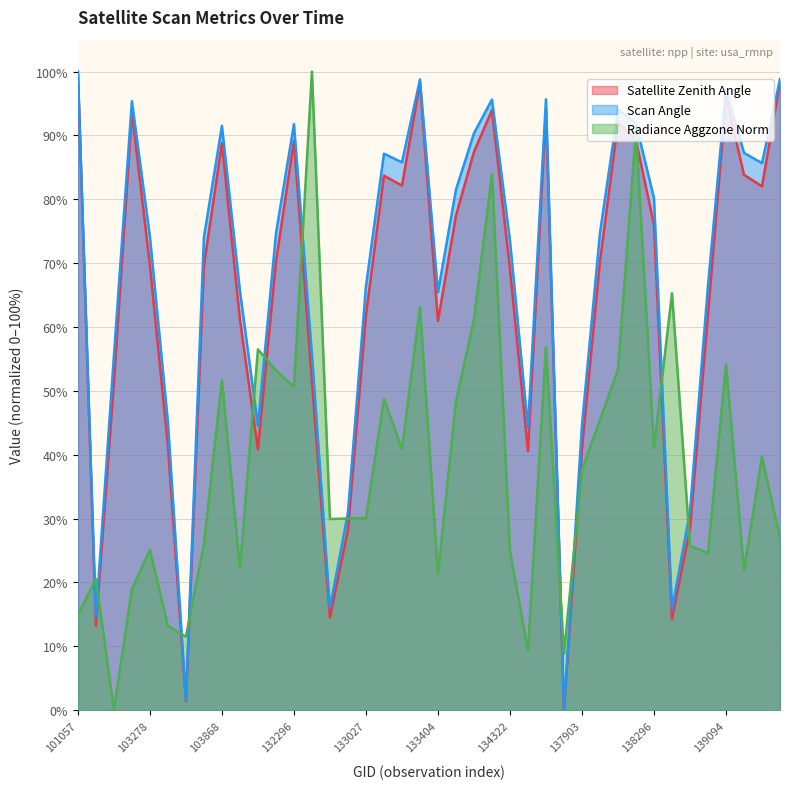

Count the number of categories in the chart.

40